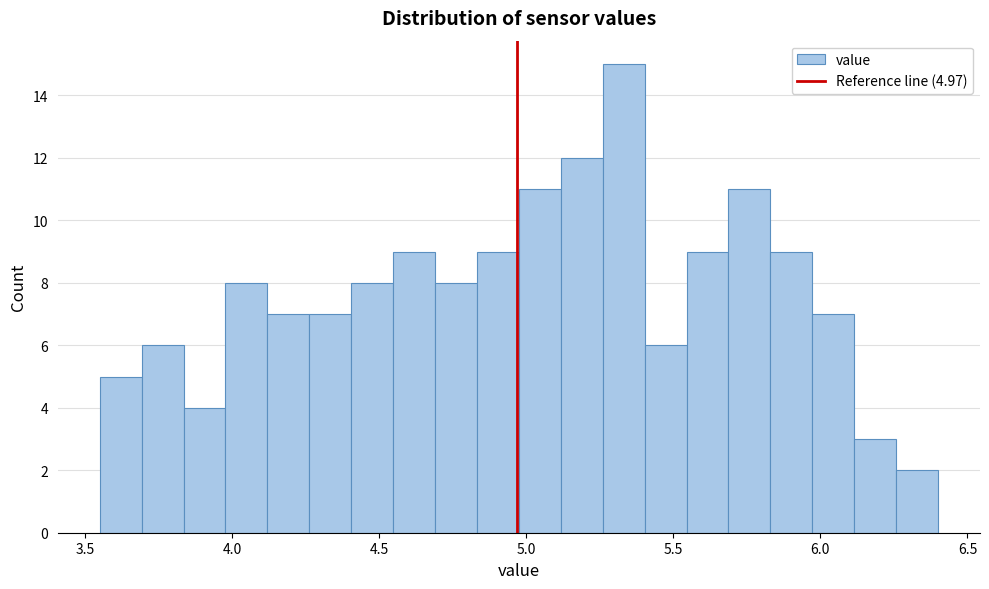

Read against the x-axis, roughly where is the centre of the tallest bar?

5.35